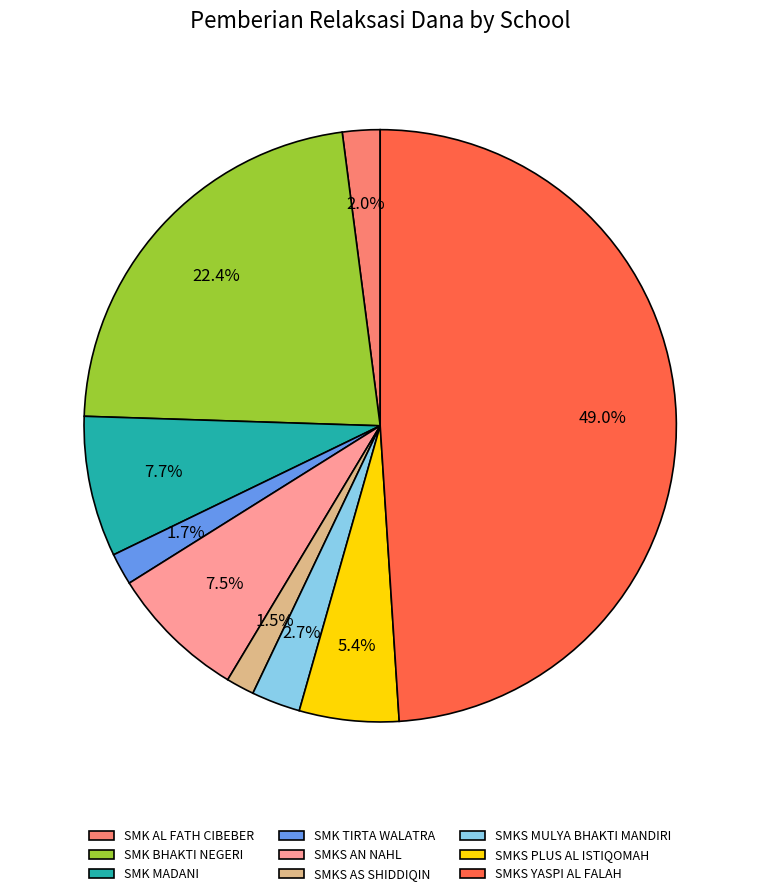

Is it true that SMK AL FATH CIBEBER is 16% of the pie?

False